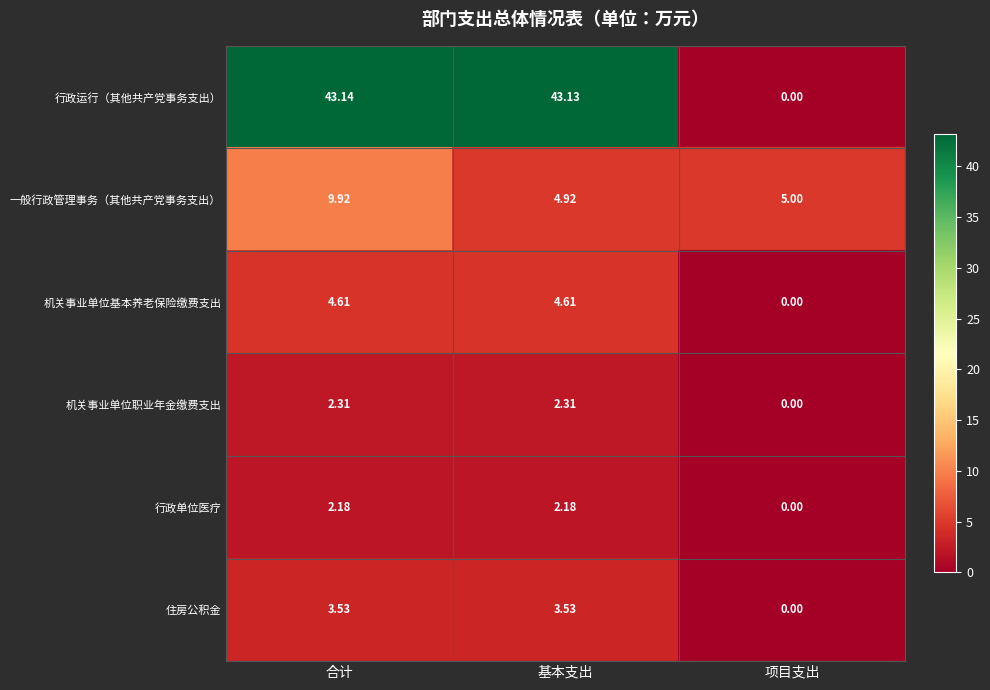

At which category does the chart reach its minimum across all series?

项目支出